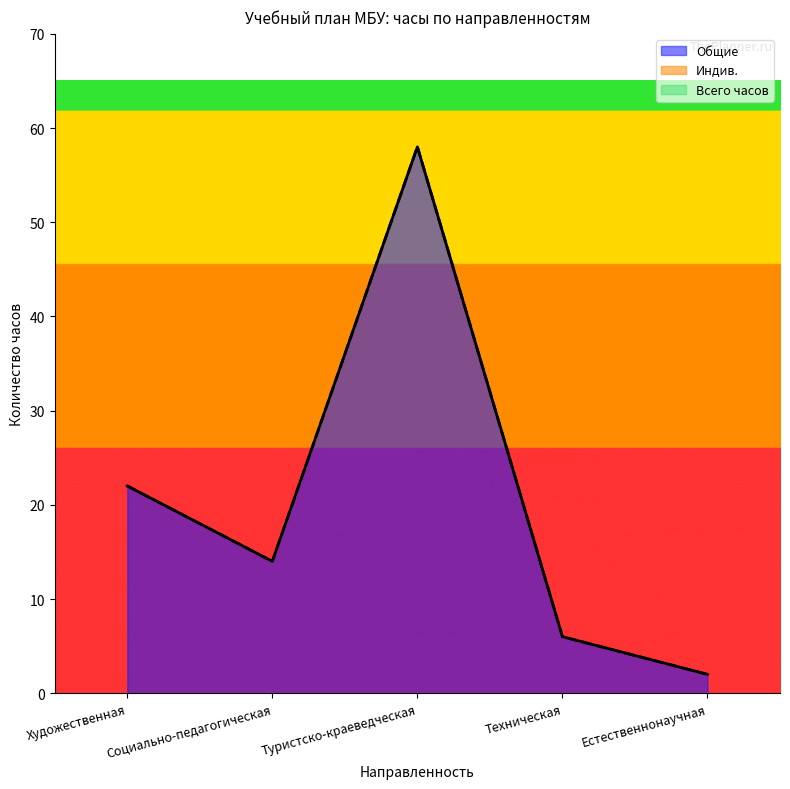

Where is the first local maximum for Общие?

Туристско-краеведческая